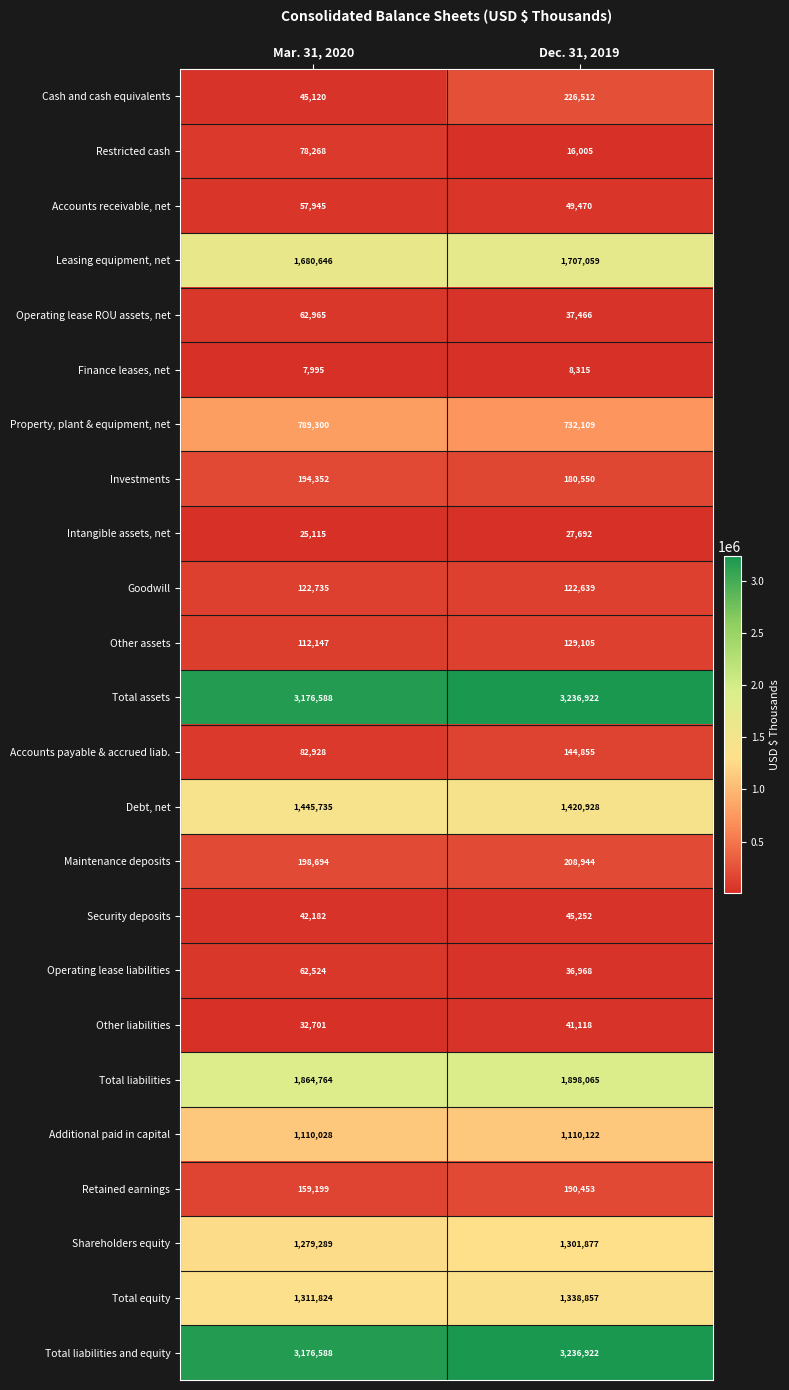

What is the sum of all Operating lease ROU assets, net values?

100431